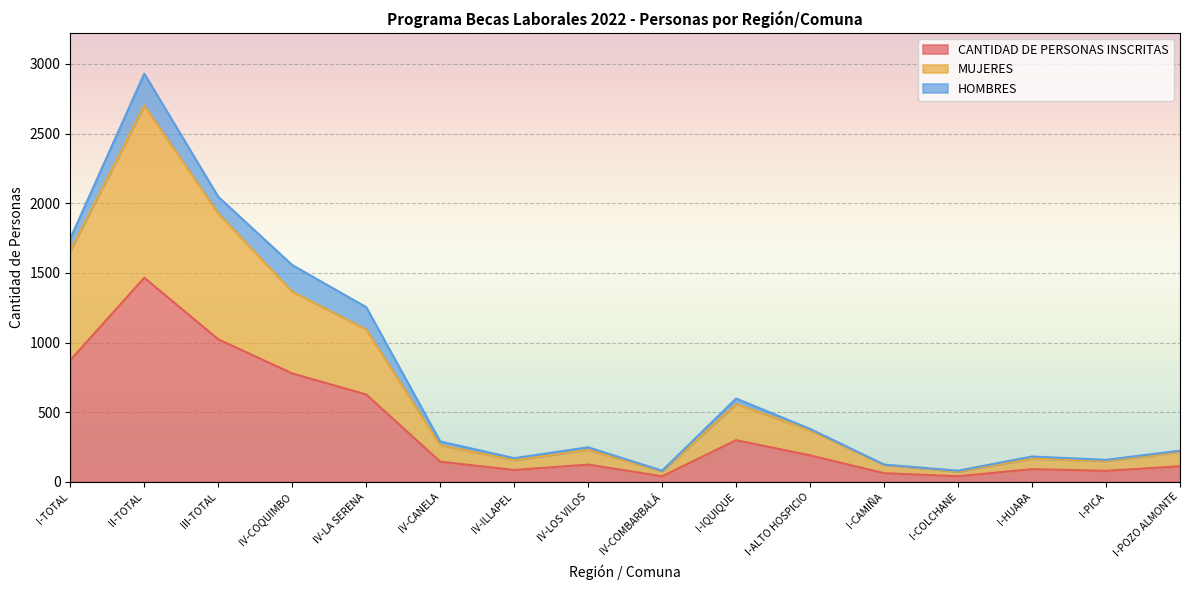

What is the approximate value of CANTIDAD DE PERSONAS INSCRITAS at I-CAMIÑA, to the nearest 10?

60